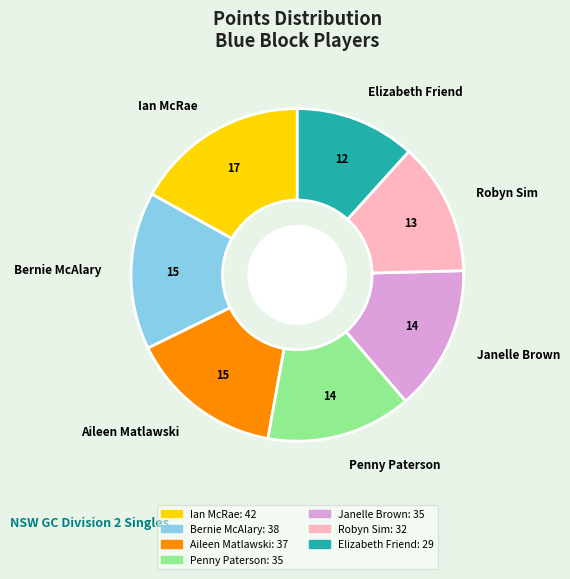

The Bernie McAlary slice represents 29% of the pie. True or false?

False